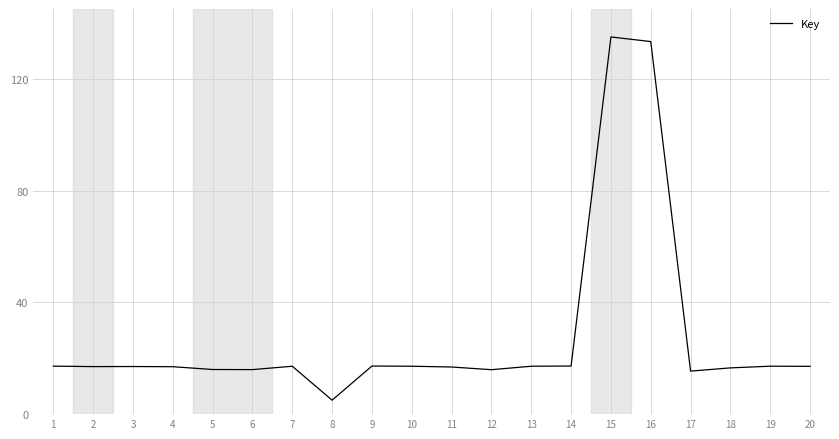

What is the difference between the maximum and minimum values?

130.0